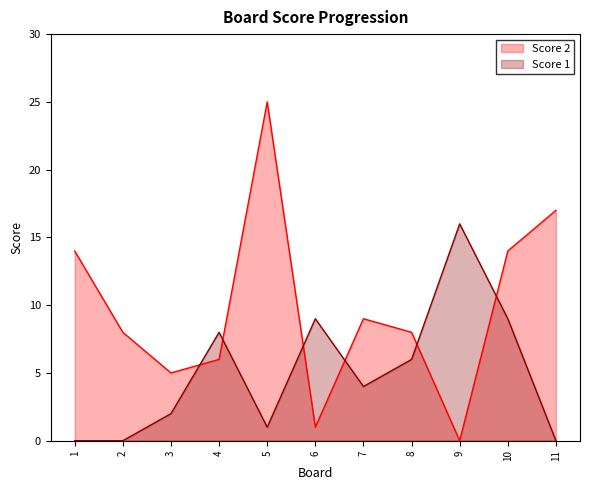

What is the value of the Score 2 point at the 4th from the left?

6